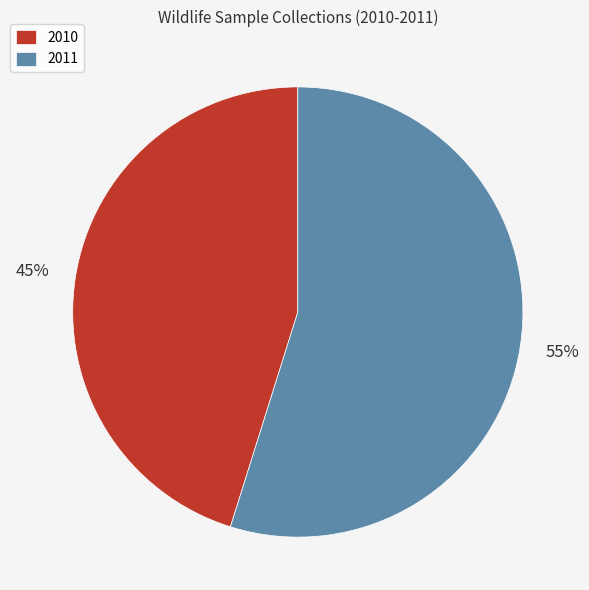

Is the sum of 2011 and 2010 greater than half?

Yes